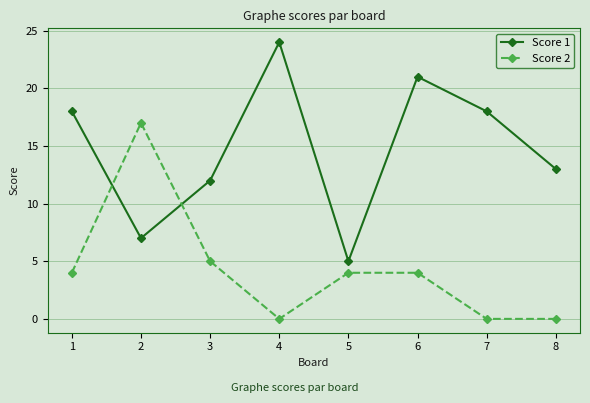

Rank the series by their maximum value, from highest to lowest.

Score 1, Score 2